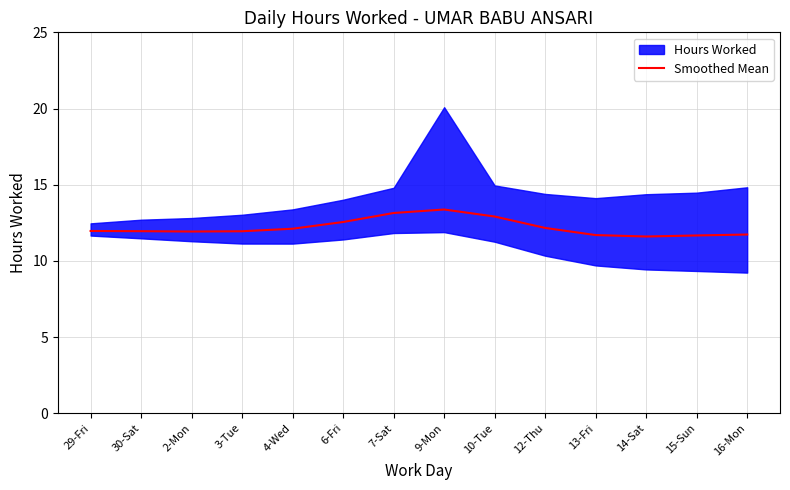

How many interior local peaks (higher than both neighbors) does the data have?

1